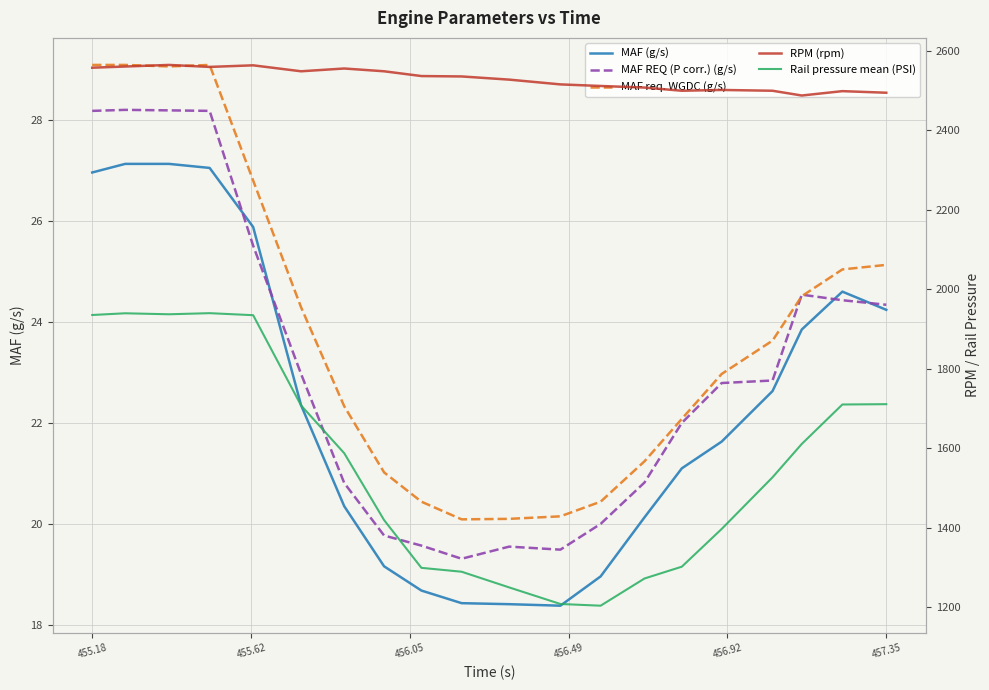

What is the label of the 15th point from the right?

457.35